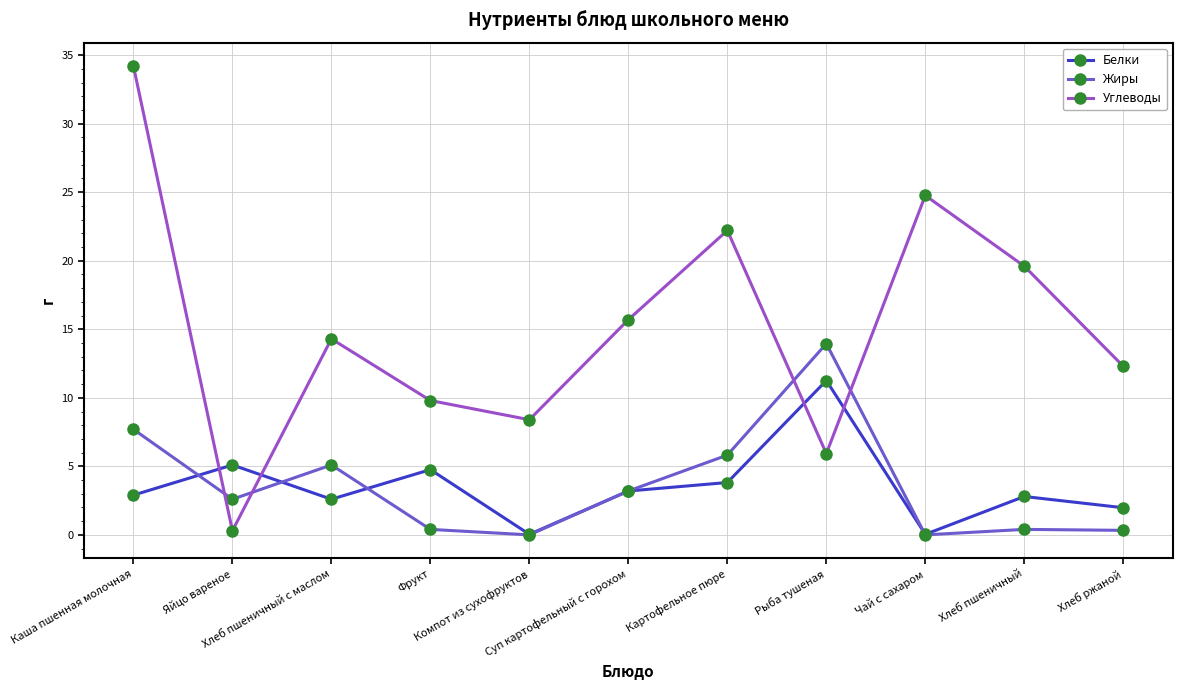

What are all the series names shown in the legend?

Белки, Жиры, Углеводы